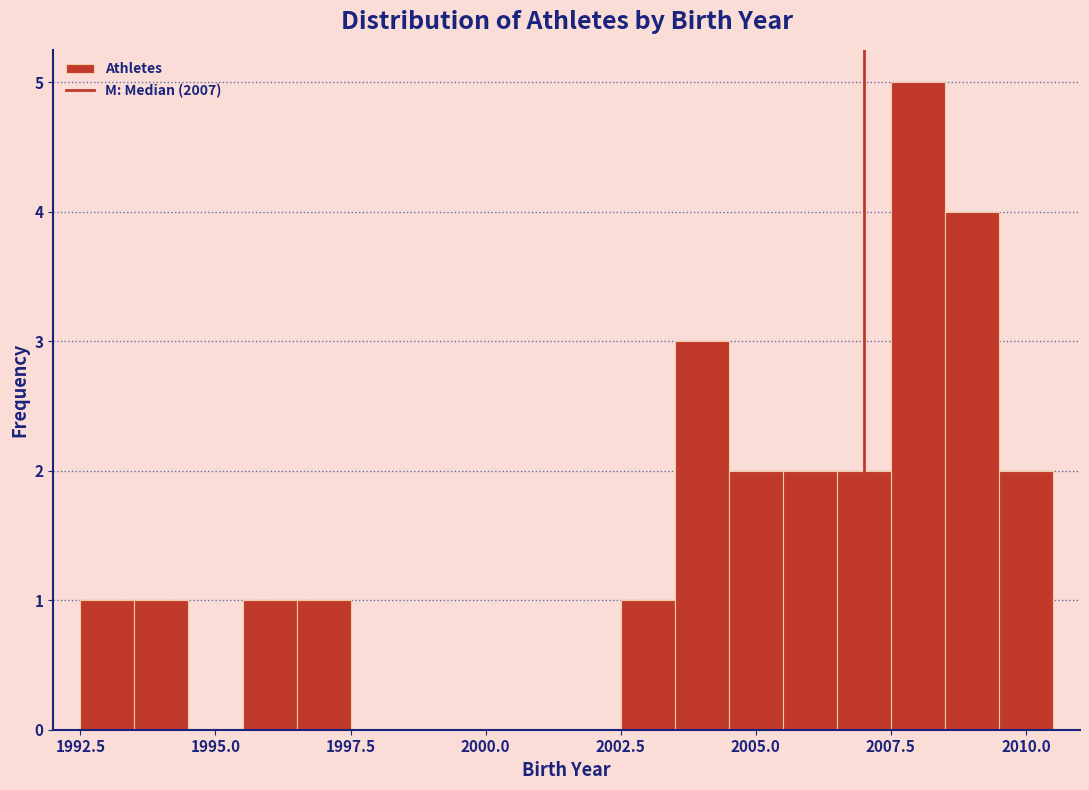

Read against the x-axis, roughly where is the centre of the tallest bar?

2008.0